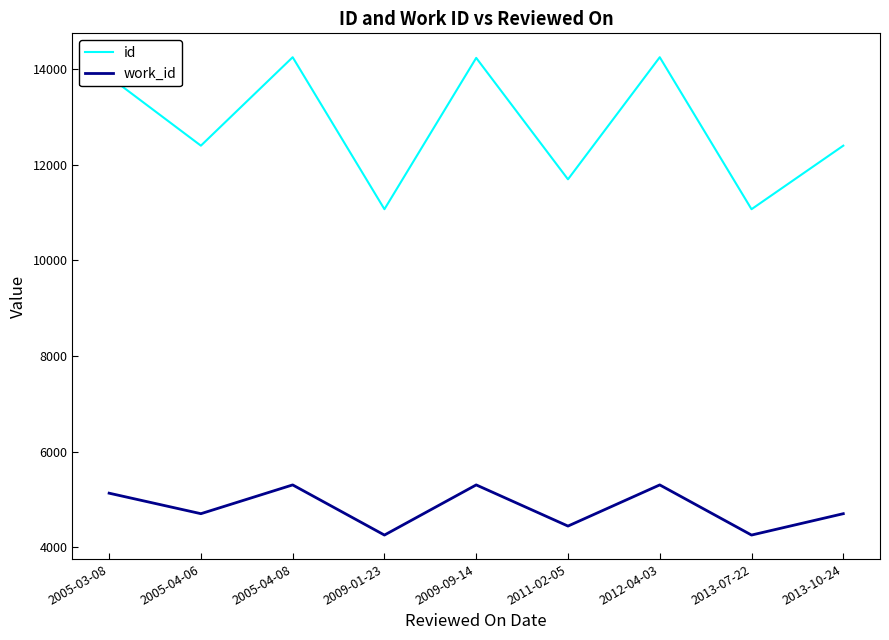

Rank the series by their average value, from lowest to highest.

work_id, id